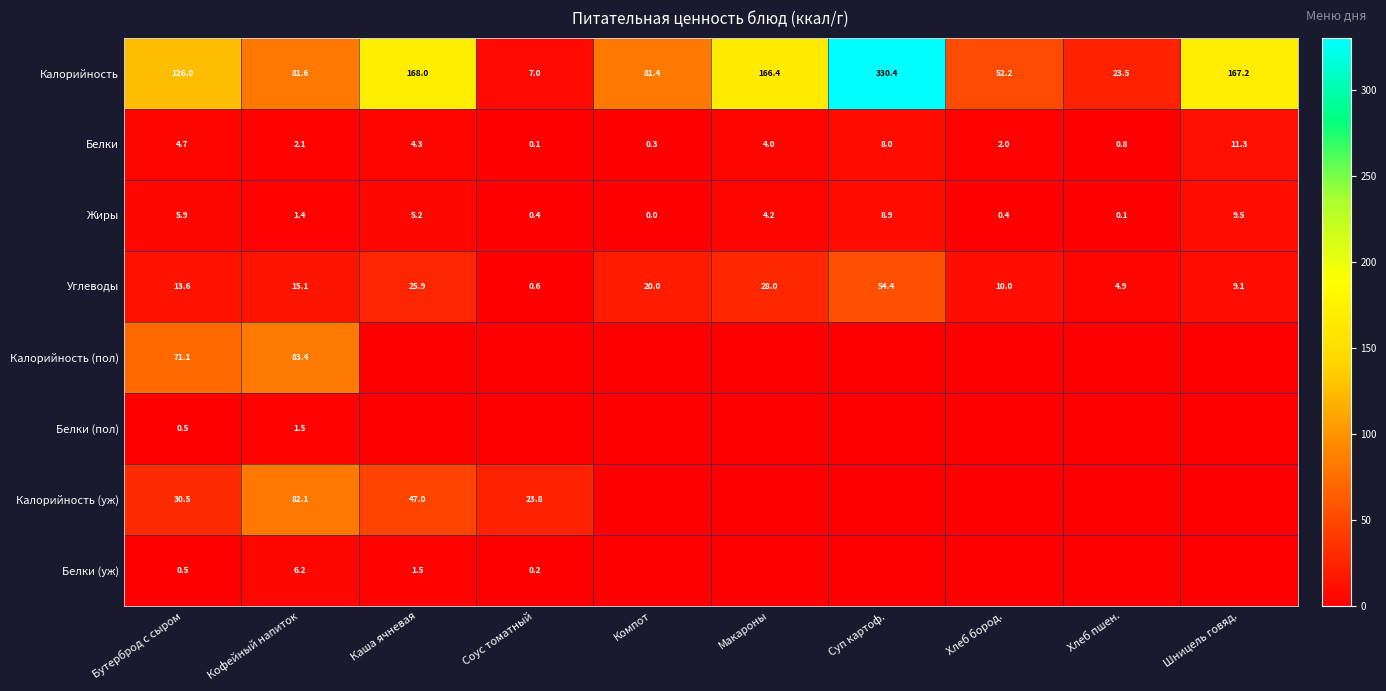

At how many categories does at least one series exceed 249?

1